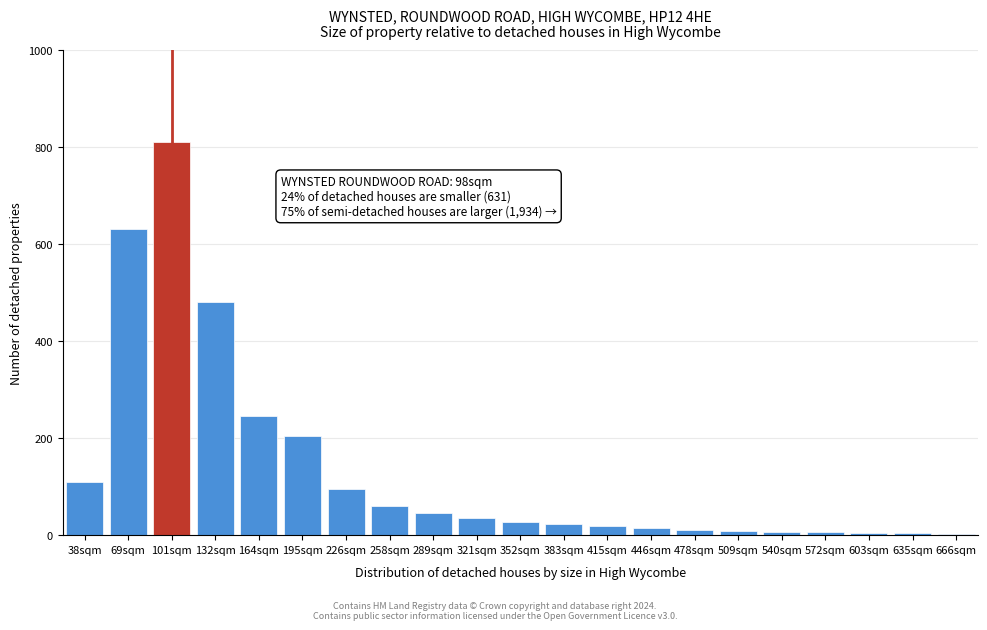

The chart shows a value of 31 at 38sqm. True or false?

False